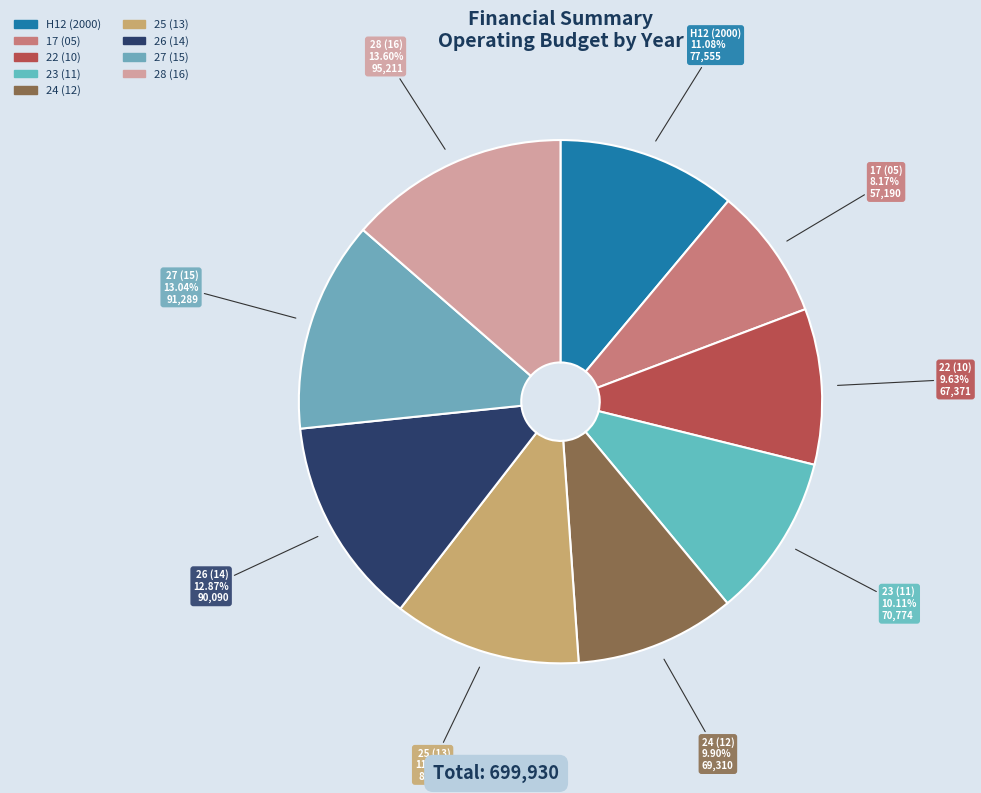

What portion of the pie excludes 26 (14)?

87.1%